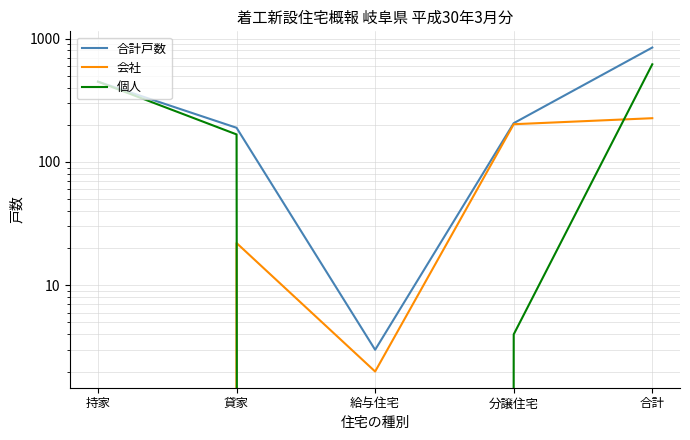

What are all the series names shown in the legend?

合計戸数, 会社, 個人